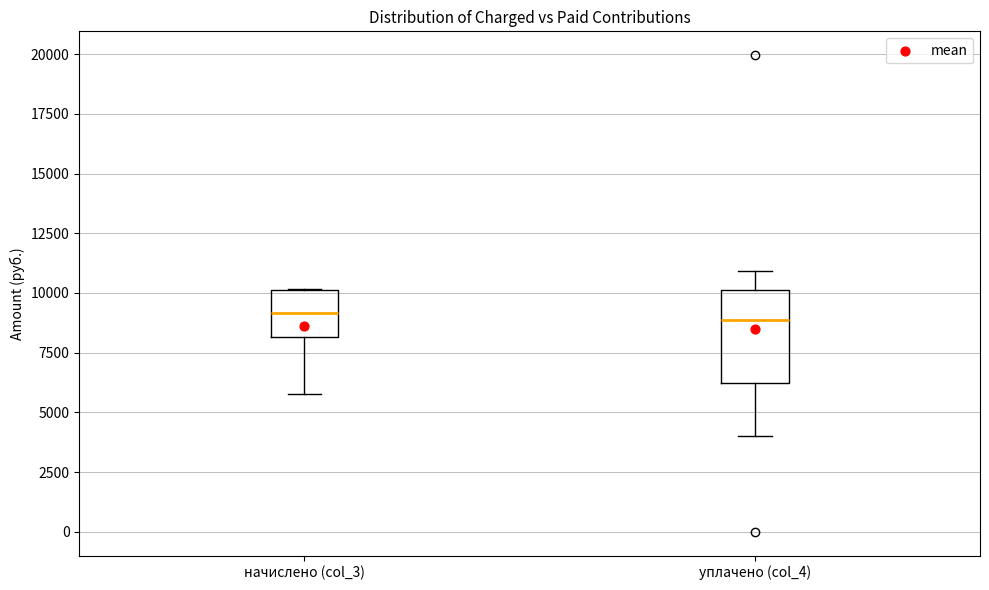

Comparing the boxes themselves (not the whiskers), which one is the tallest?

уплачено (col_4)